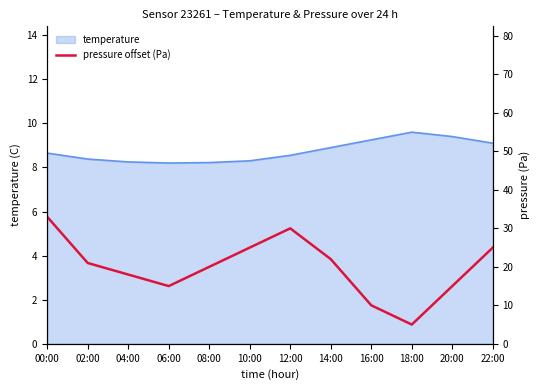

Where is the first local minimum?

06:00